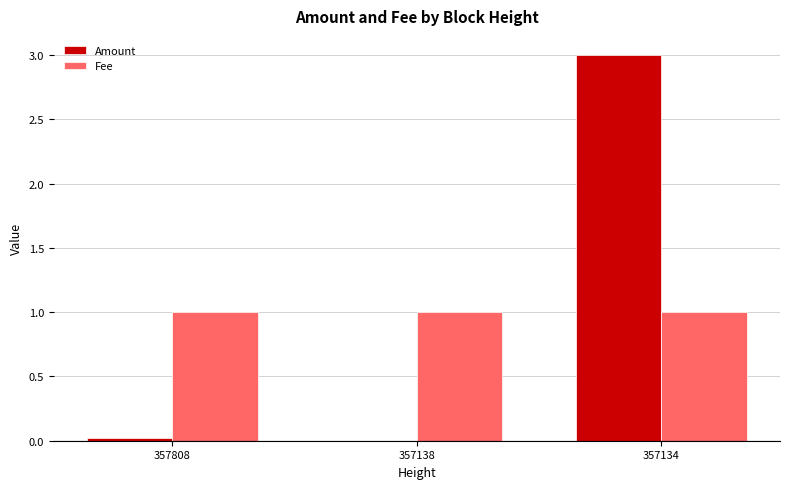

How many categories are shown in the chart?

3